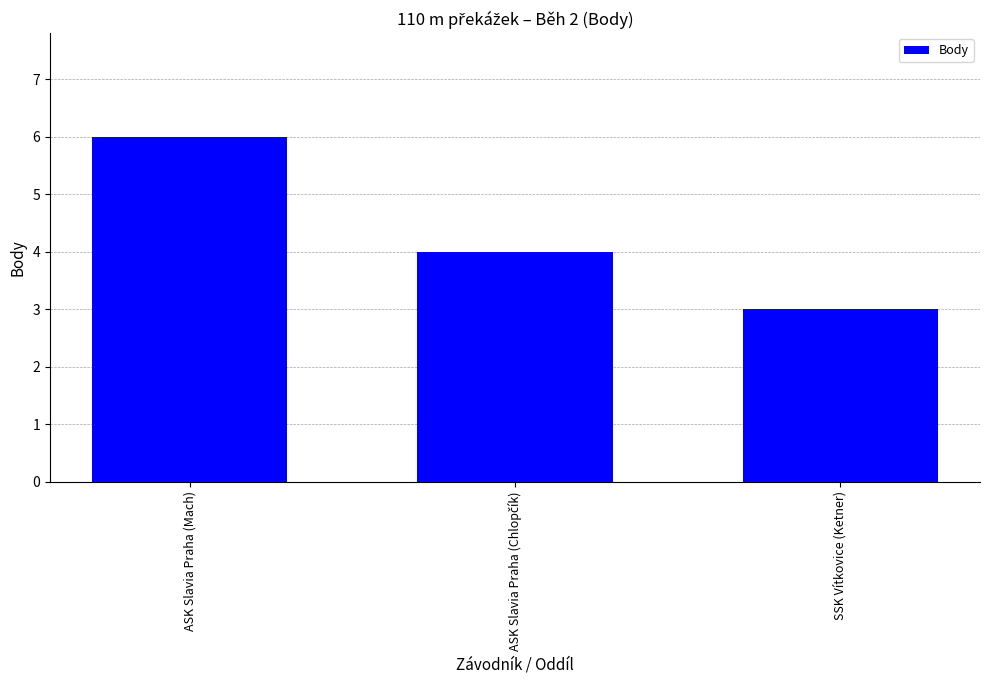

What is the label of the 3rd bar from the left?

SSK Vítkovice (Ketner)